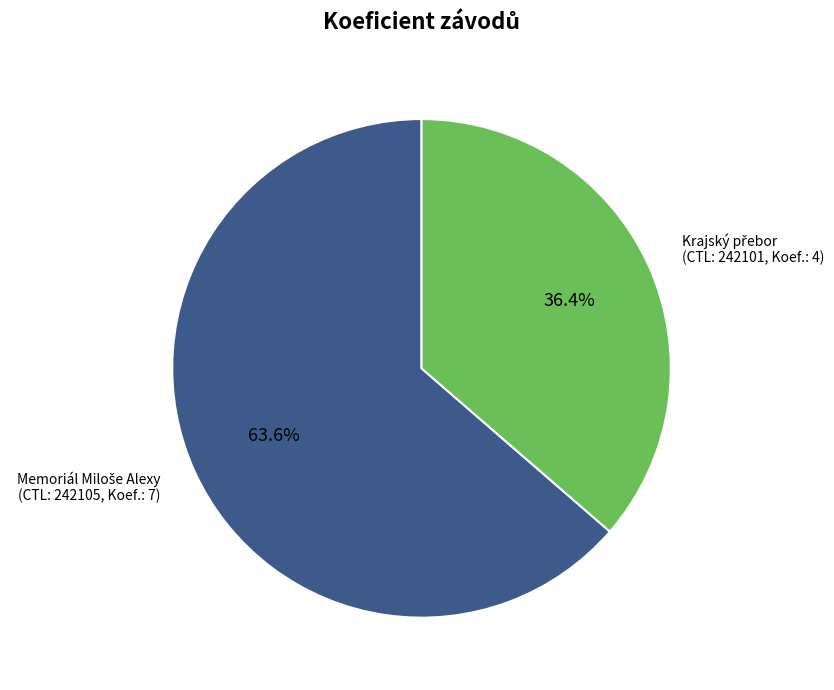

Is there any slice that represents more than half of the pie?

Yes